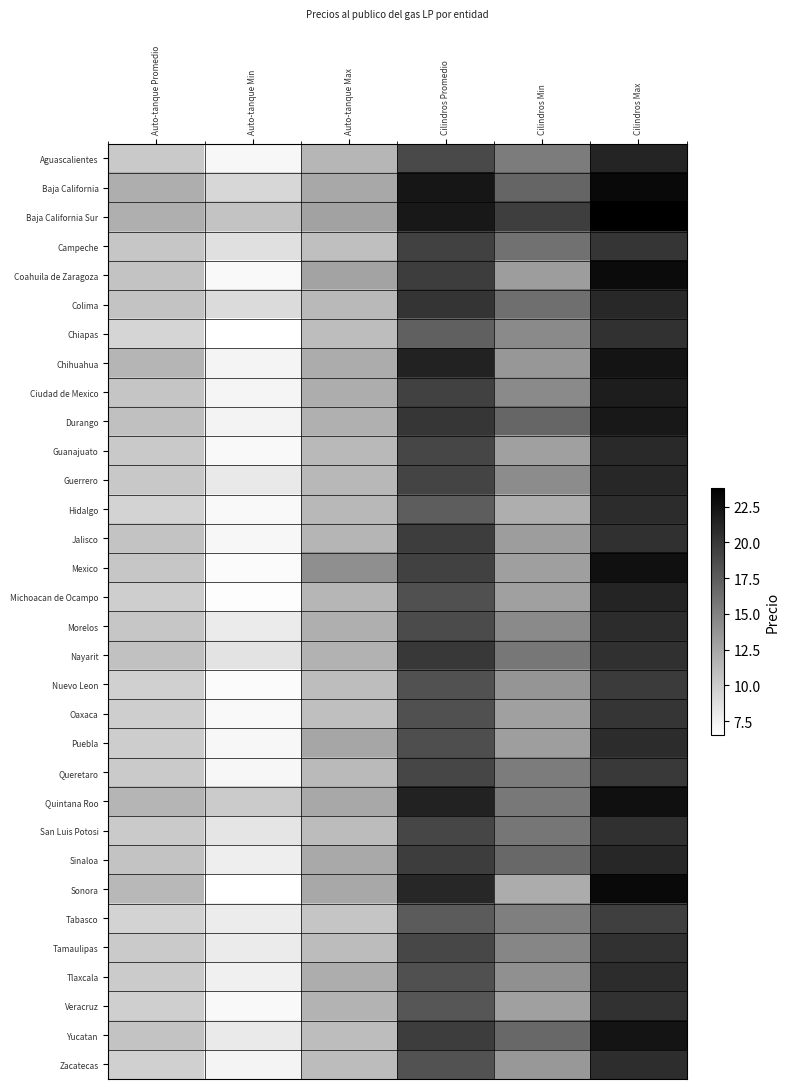

What is the total value across all series at Auto-tanque Promedio?

333.9